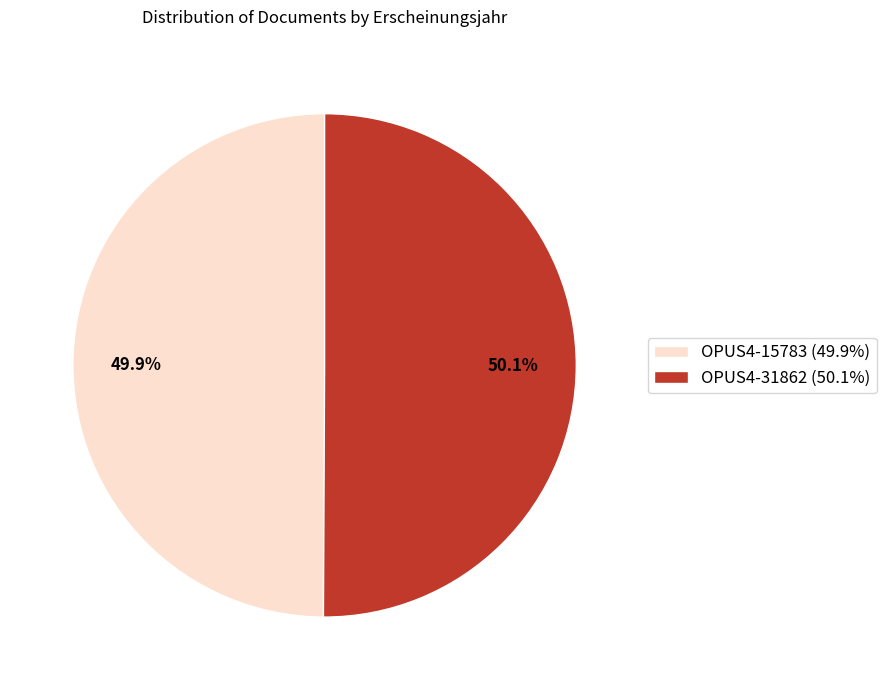

True or false: OPUS4-15783 accounts for 50% of the total.

True